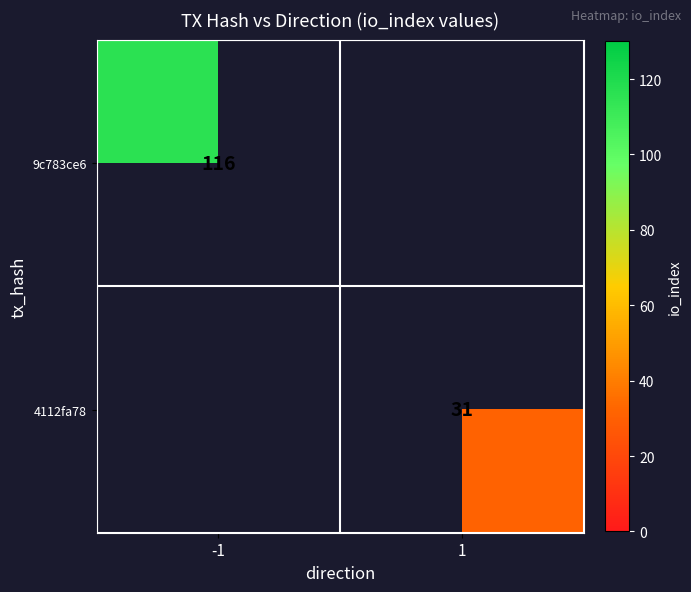

True or false: 4112fa78 has a value of 31 at 1.

True